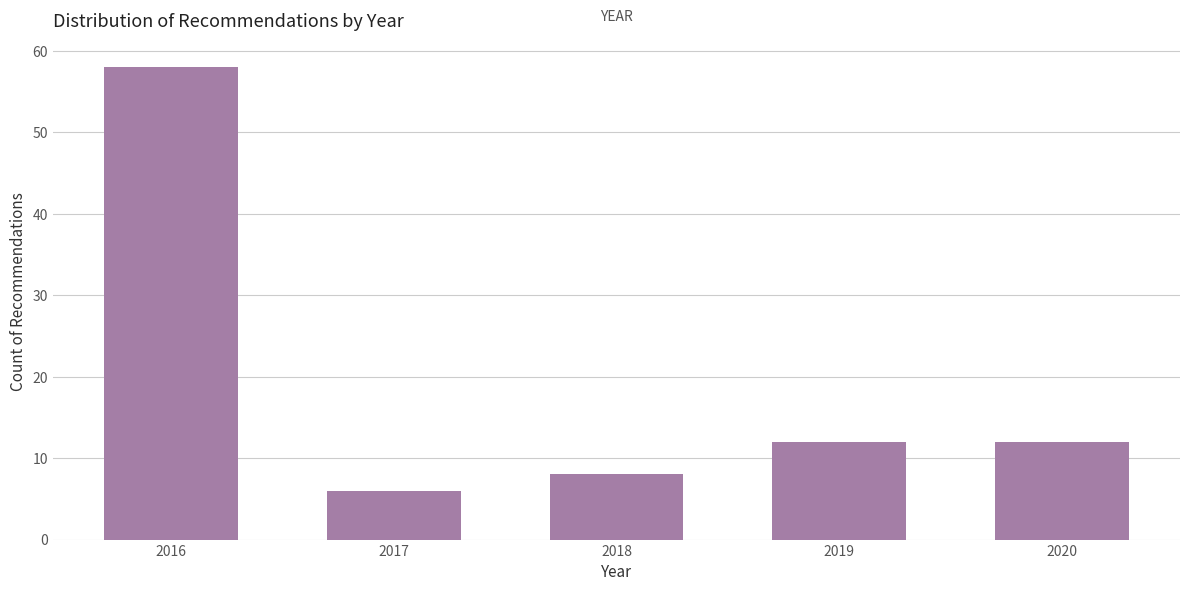

Reading left to right, extract all data points from this chart.

58	6	8	12	12